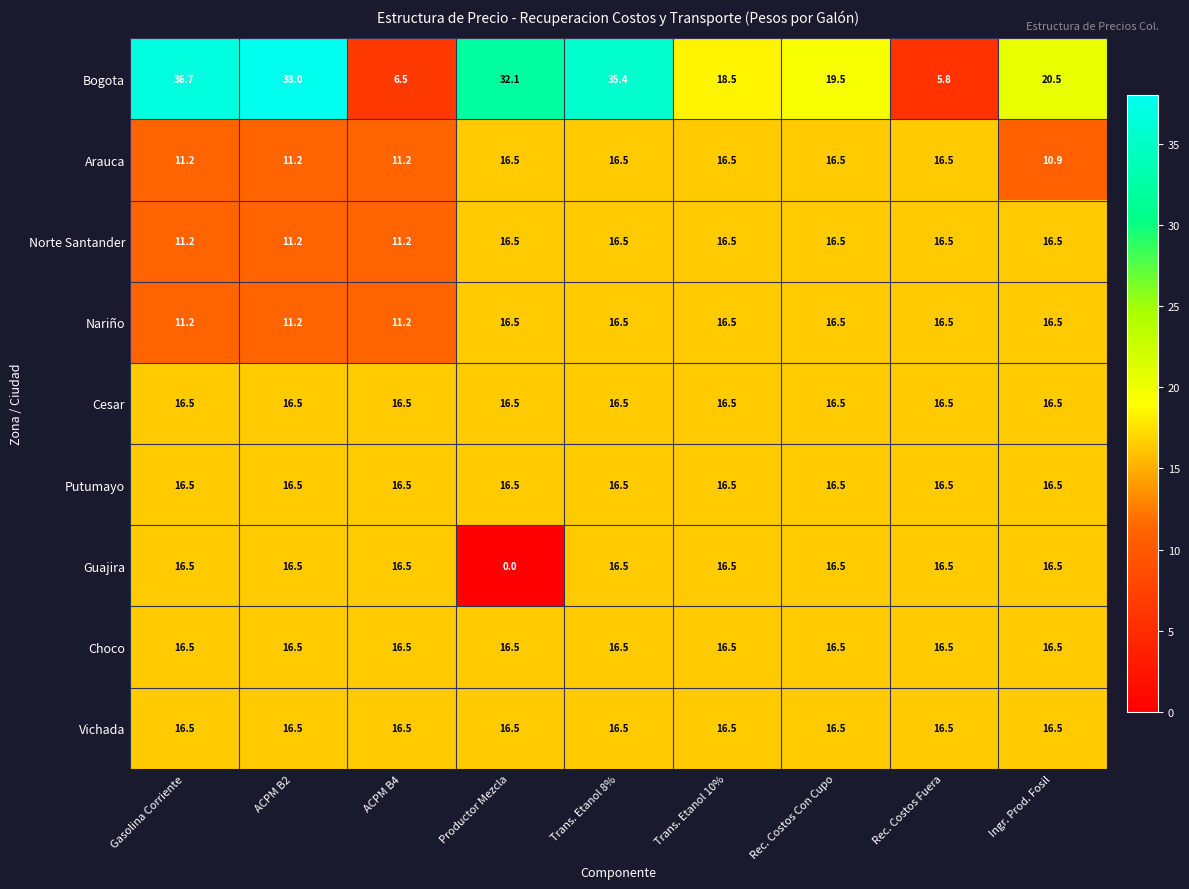

Where does the Bogota series first go above 20?

Gasolina Corriente